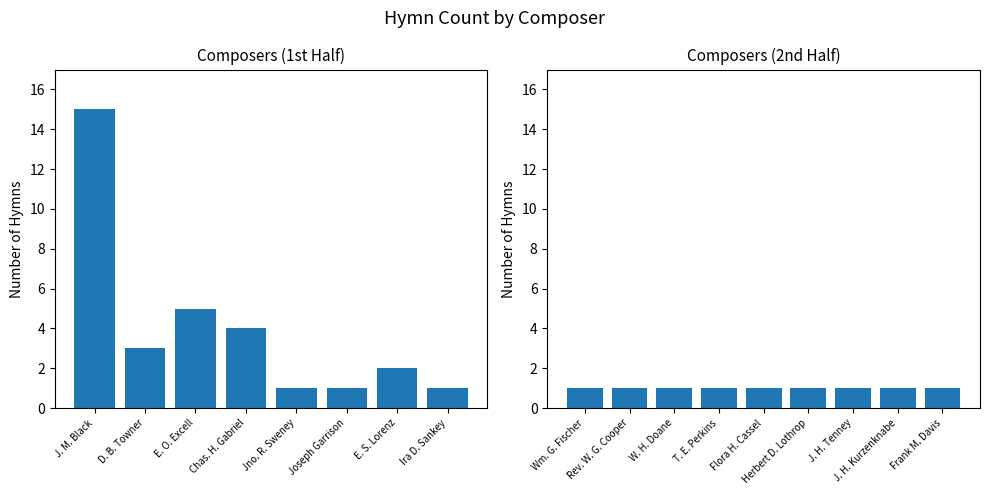

What is the sum of all values?

41